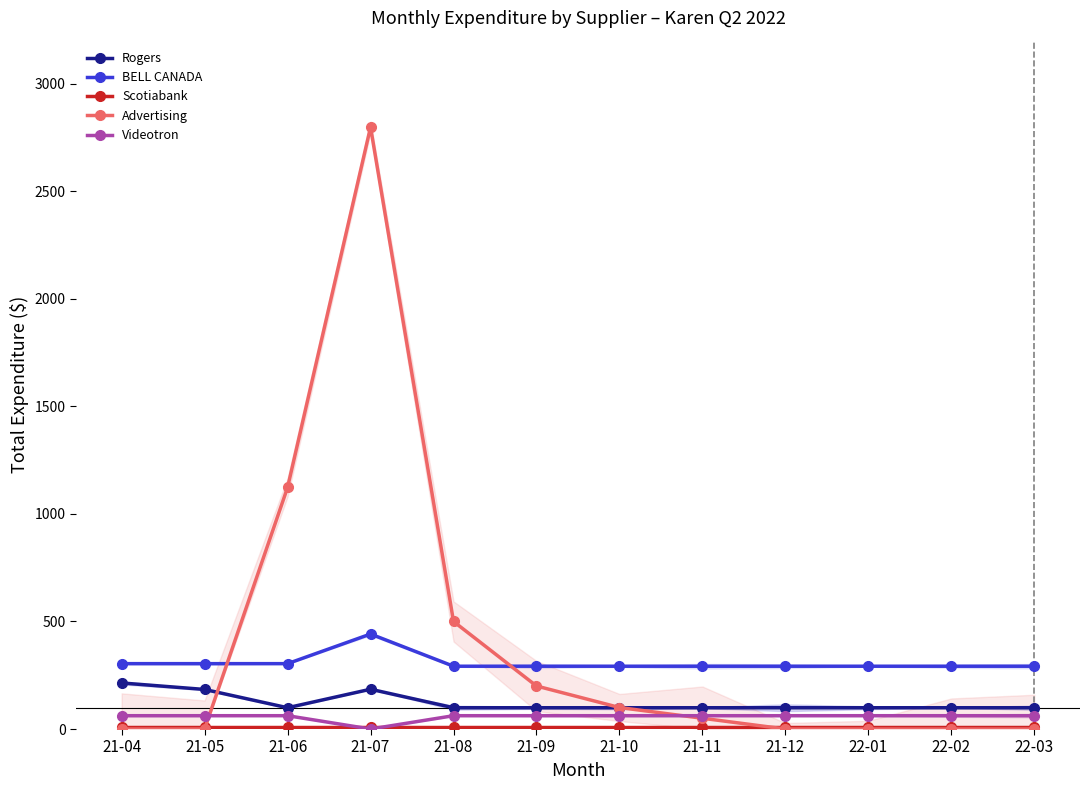

What position from the right is 21-06?

10